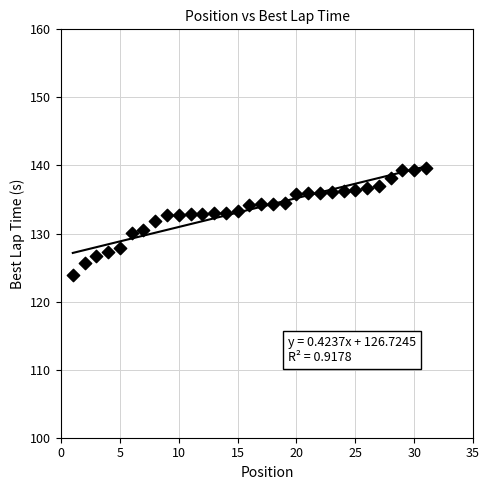

What is the range of Y values (max minus min)?

15.6